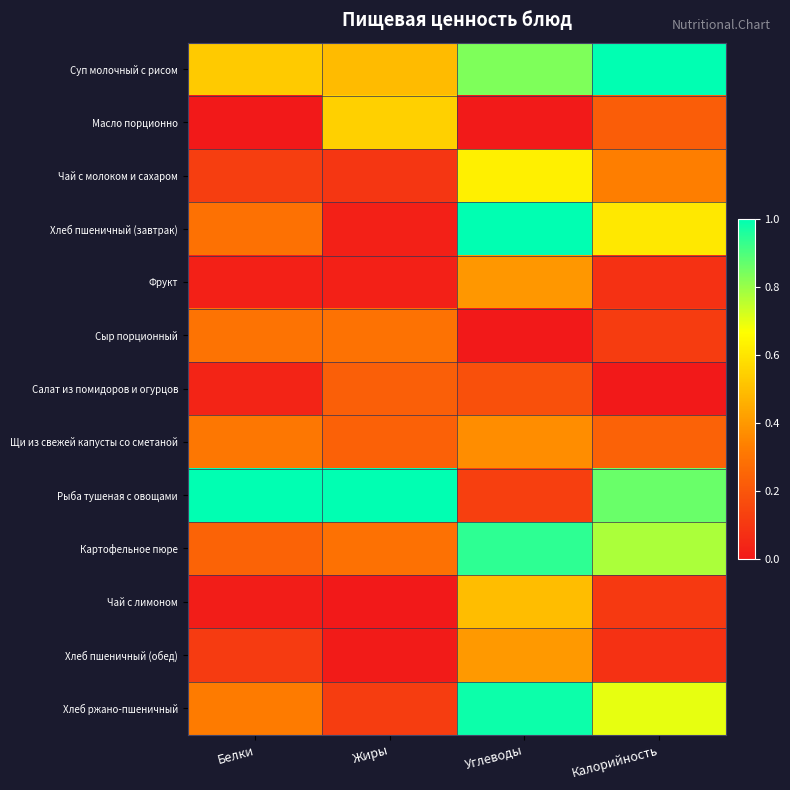

What is the difference between the highest and lowest values at Белки?

1.0